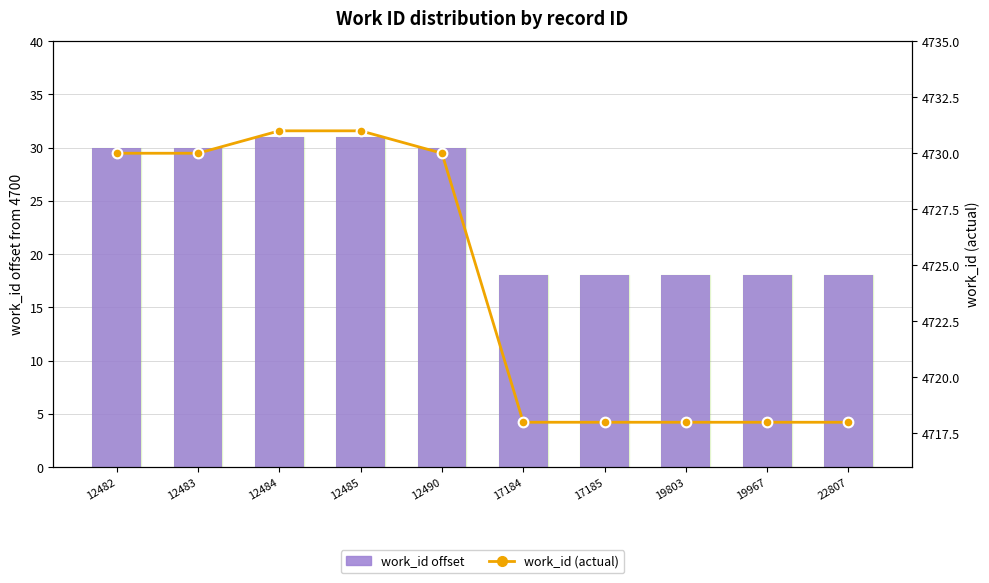

The Record Entry (work_id offset) series shows 31 at 12485. True or false?

True